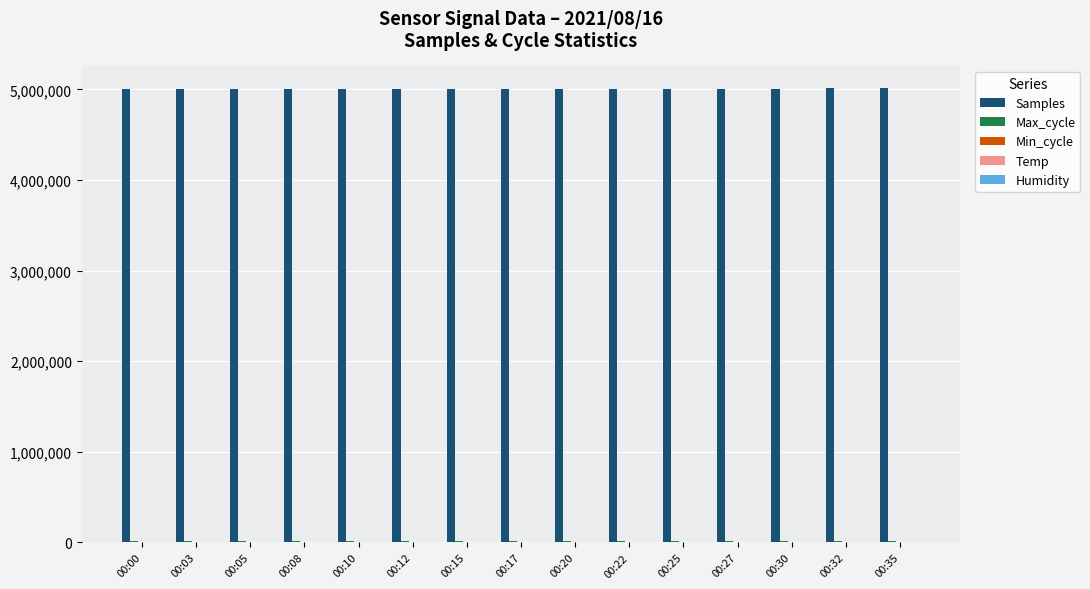

Which series has the widest spread of values?

Samples